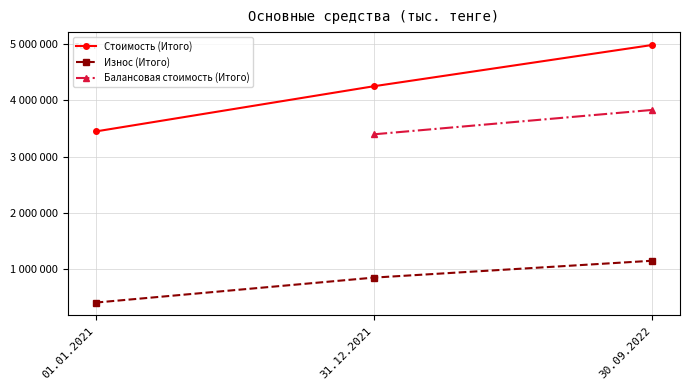

What is the difference between the maximum and second lowest values in the Износ (Итого) series?

299518